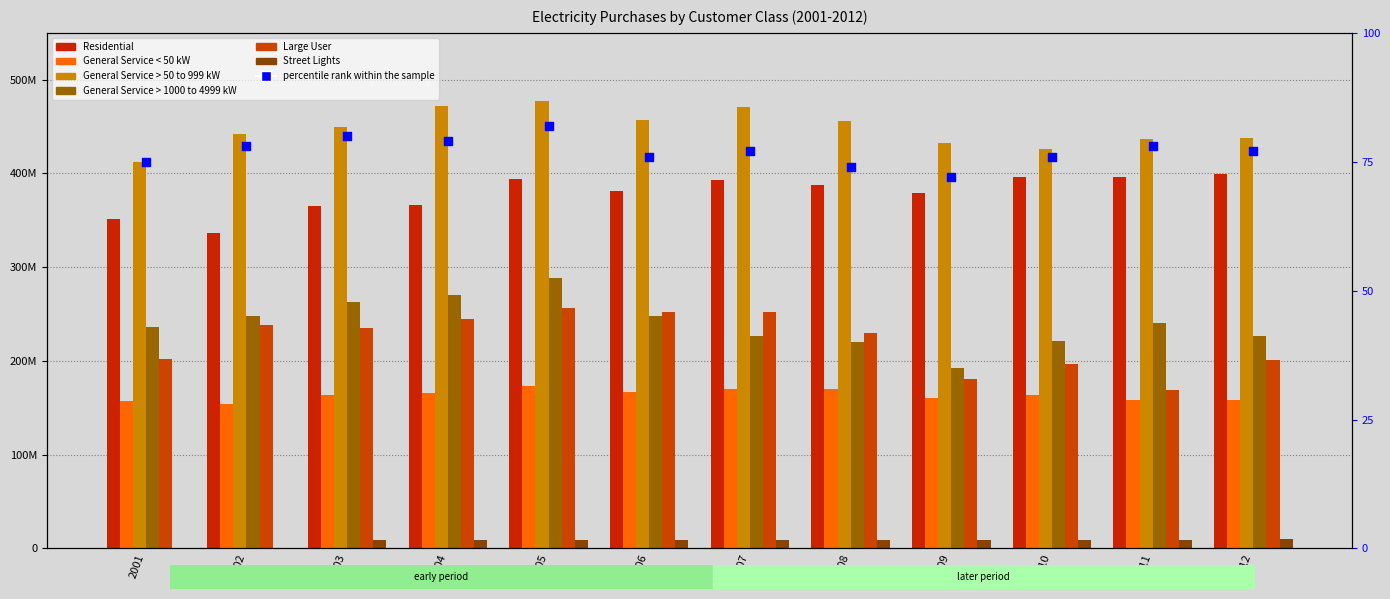

What are all the series names shown in the legend?

Residential, General Service < 50 kW, General Service > 50 to 999 kW, General Service > 1000 to 4999 kW, Large User, Street Lights